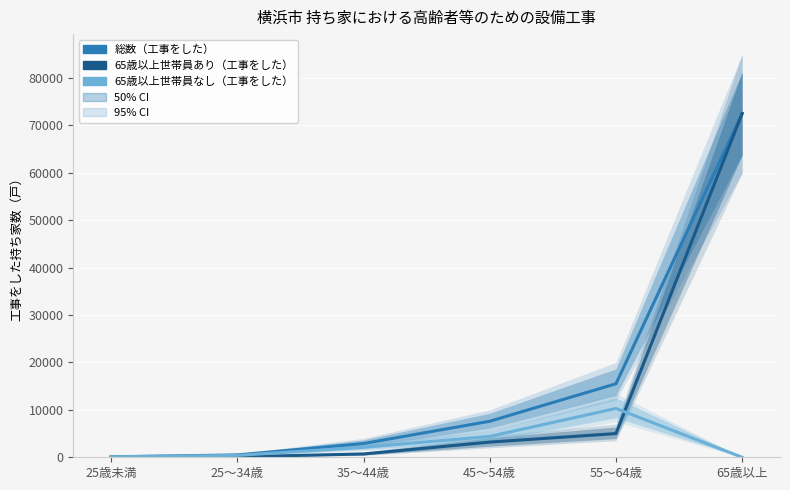

Count the number of categories in the chart.

6